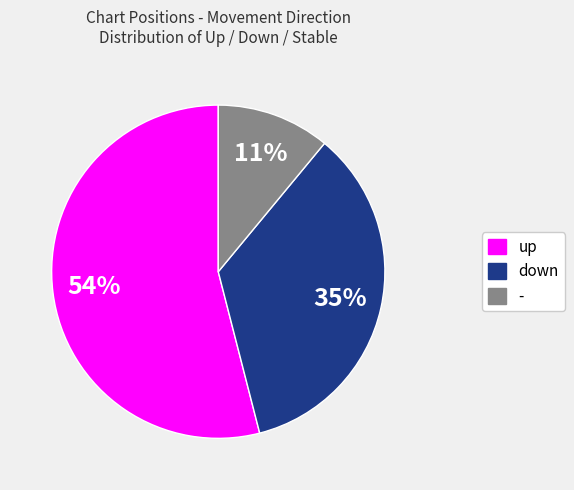

Between - and up, which is larger?

up